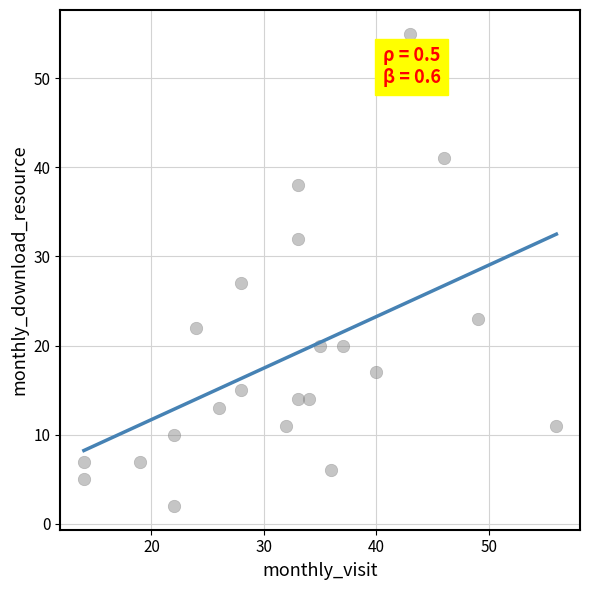

What is the range of X values (max minus min)?

42